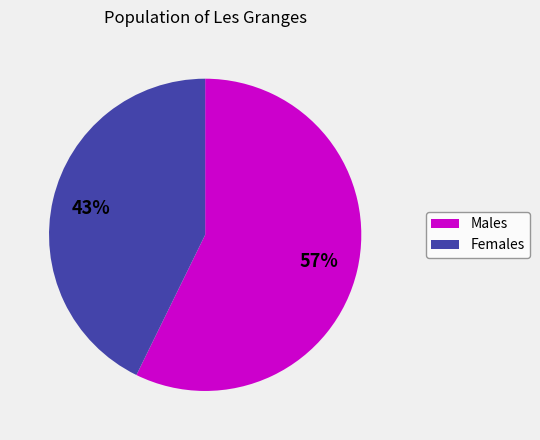

To the nearest percent, what is the average slice percentage?

50%